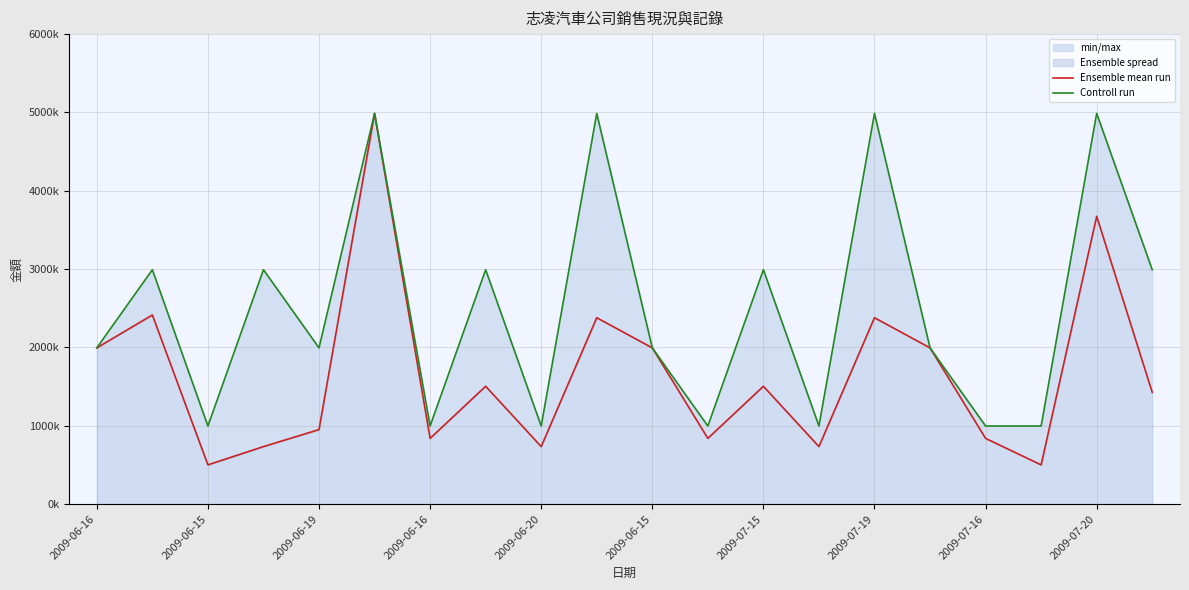

How many lines are shown in the chart?

2